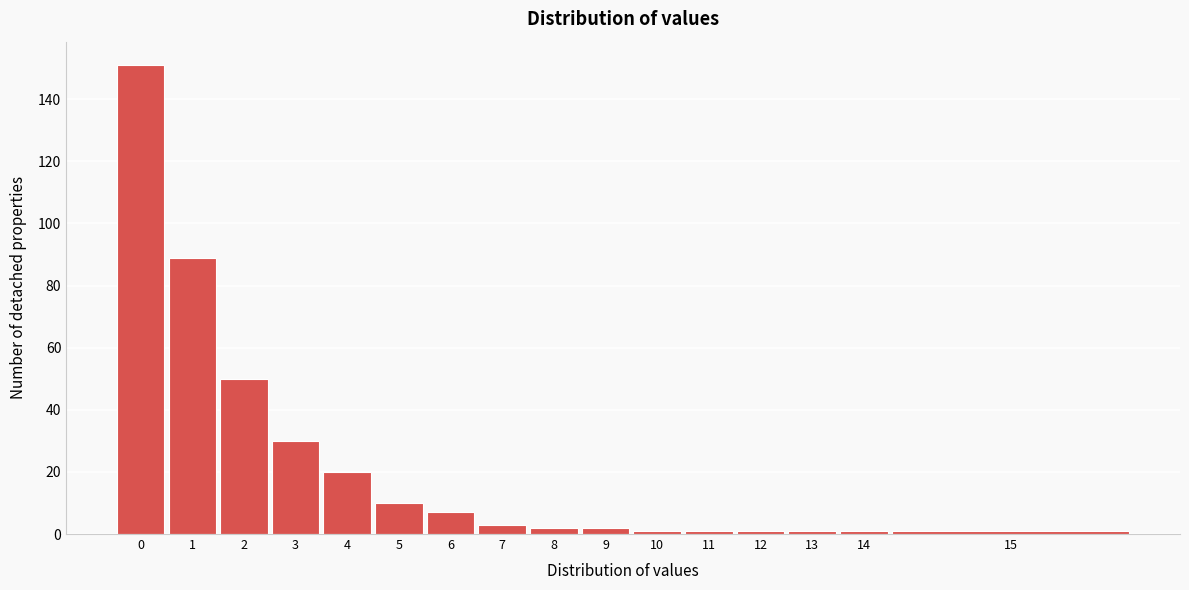

Reading right to left, list all the values displayed in this chart.

15=1	14=1	13=1	12=1	11=1	10=1	9=2	8=2	7=3	6=7	5=10	4=20	3=30	2=50	1=89	0=151